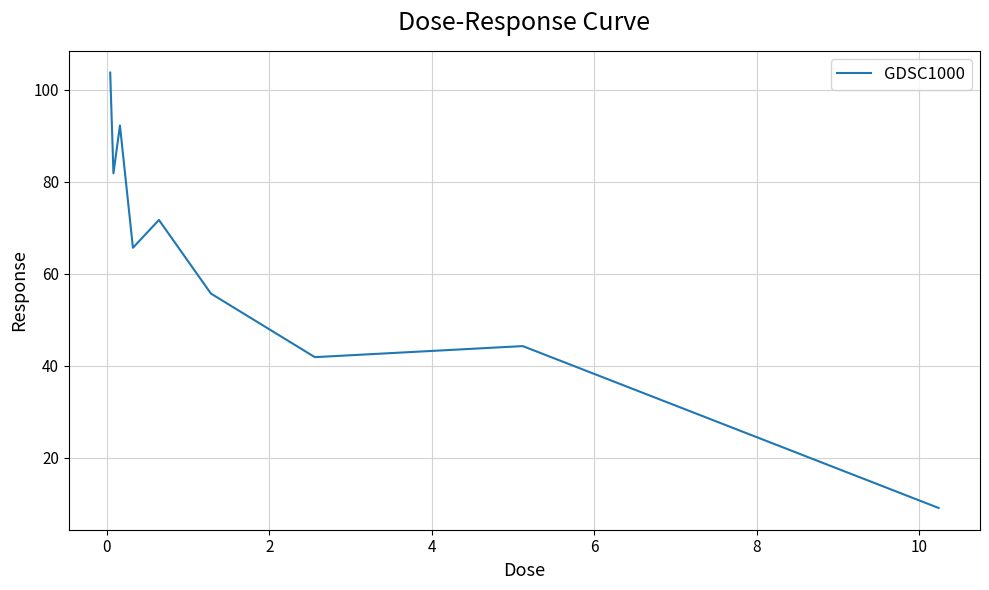

What is the smallest value displayed?

9.1